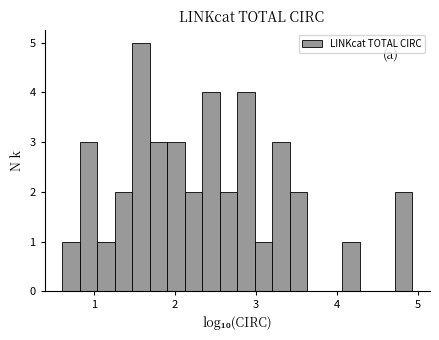

Around what value on the x-axis is the tallest bar? Give the approximate position of its centre, as read against the axis.

1.6